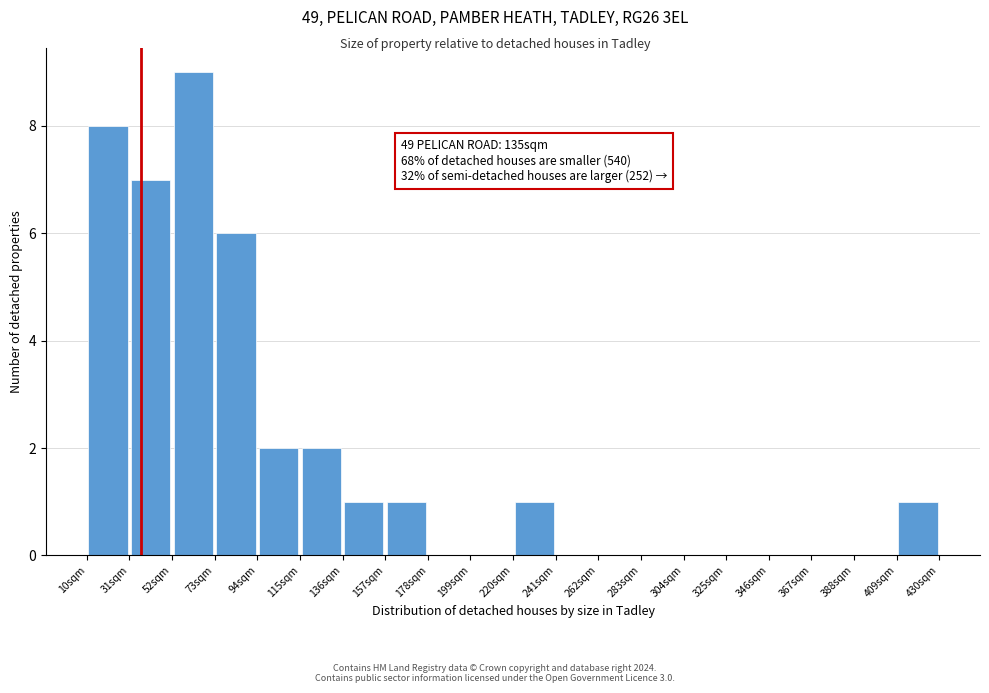

Which range on the x-axis has the tallest bar?

52 to 73